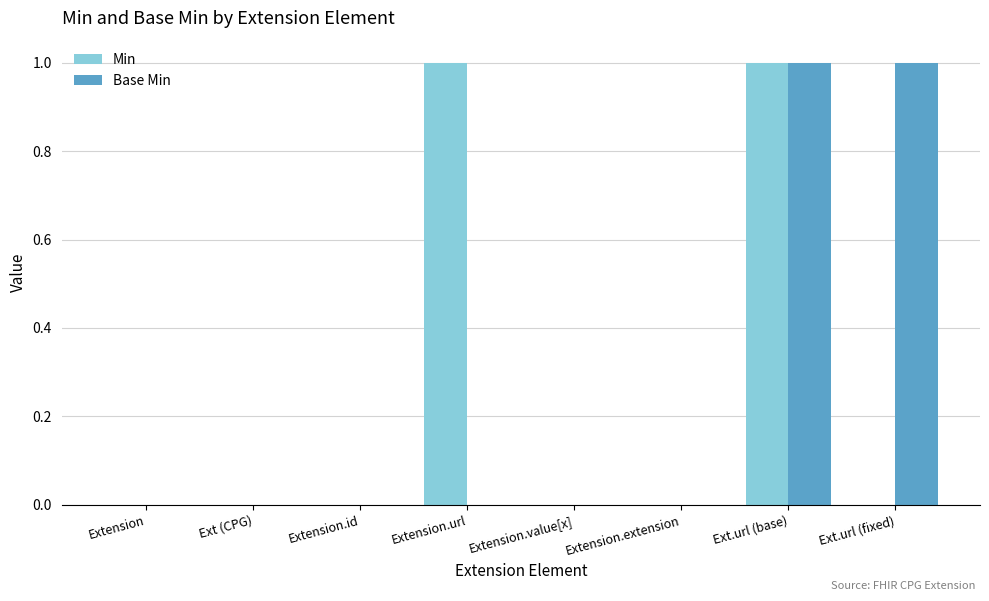

How many Min values are between 0 and 1?

8